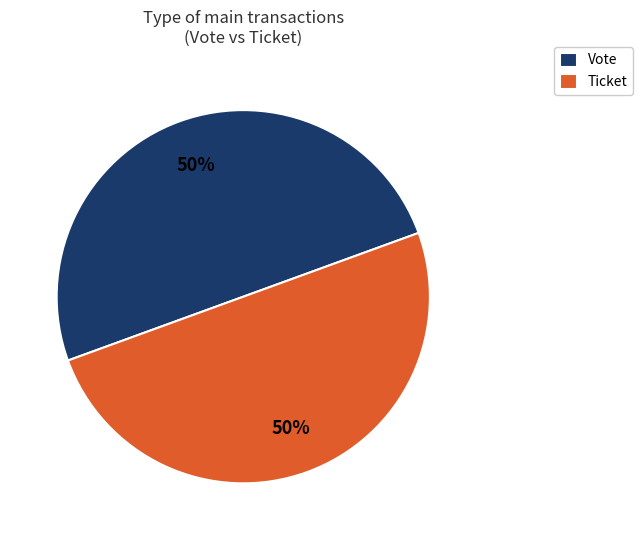

How many slices are in this pie chart?

2